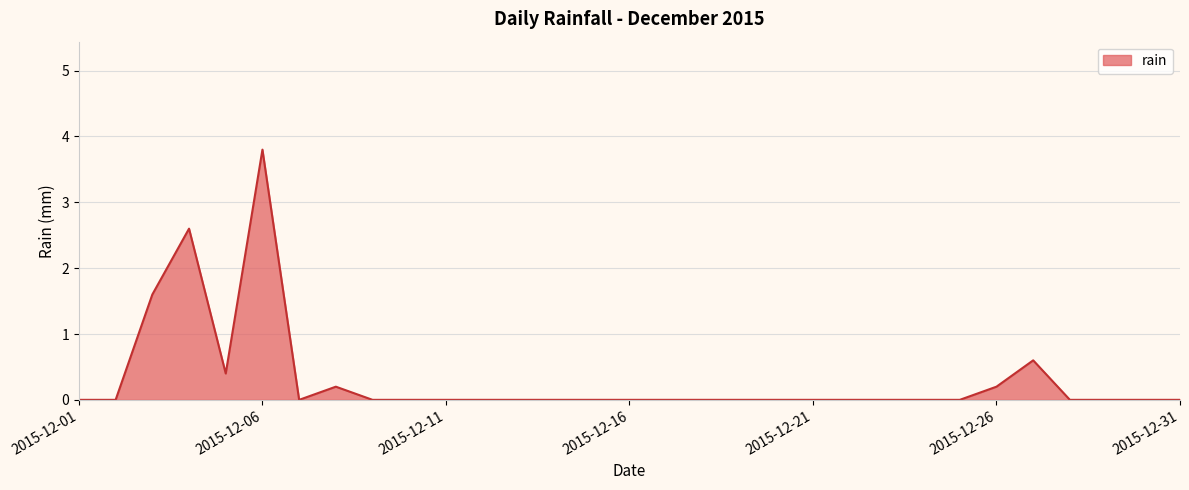

Reading right to left, what are all the values shown in this chart?

0.0	0.0	0.0	0.0	0.6	0.2	0.0	0.0	0.0	0.0	0.0	0.0	0.0	0.0	0.0	0.0	0.0	0.0	0.0	0.0	0.0	0.0	0.0	0.2	0.0	3.8	0.4	2.6	1.6	0.0	0.0